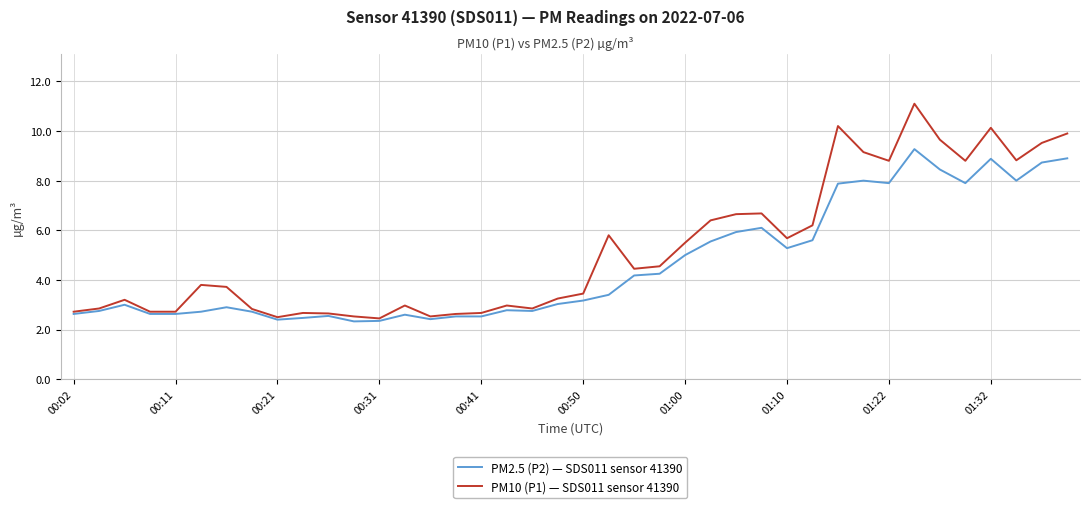

What is the lowest value of the PM2.5 (P2) — SDS011 sensor 41390 series?

2.3